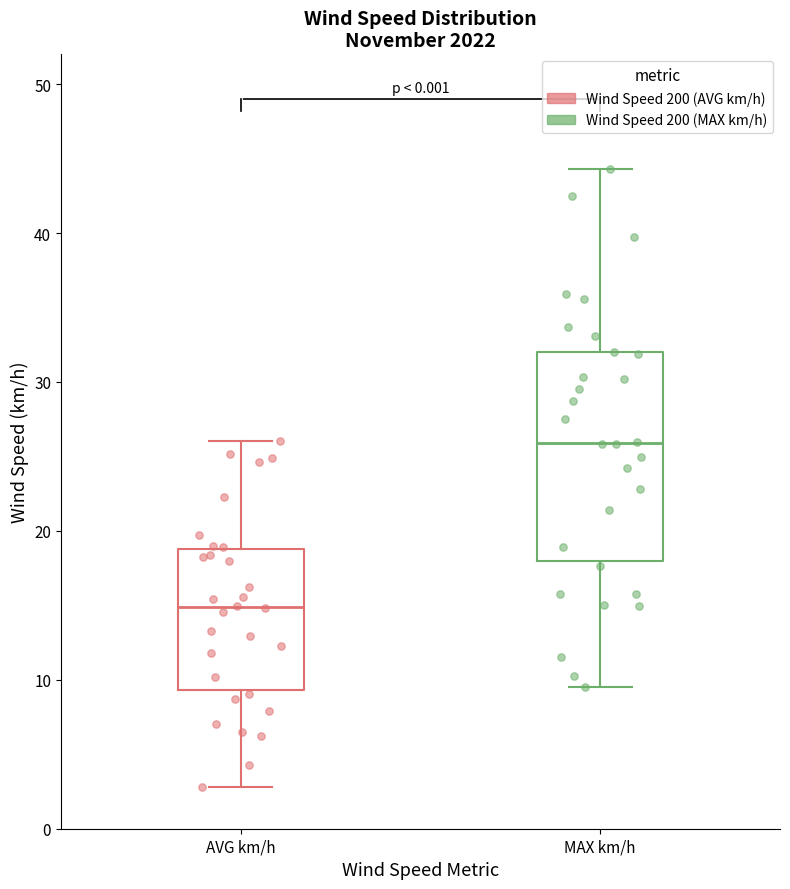

Reading left to right, transcribe this box plot: for each box, give where its median line is, the range the box spans, and where its two whiskers end, as read against the y-axis. The values are not printed on the chart, so give them approximately, as read against the axis.

AVG km/h: median 15, box 9 to 19, whiskers 3 to 26
MAX km/h: median 26, box 18 to 32, whiskers 10 to 44